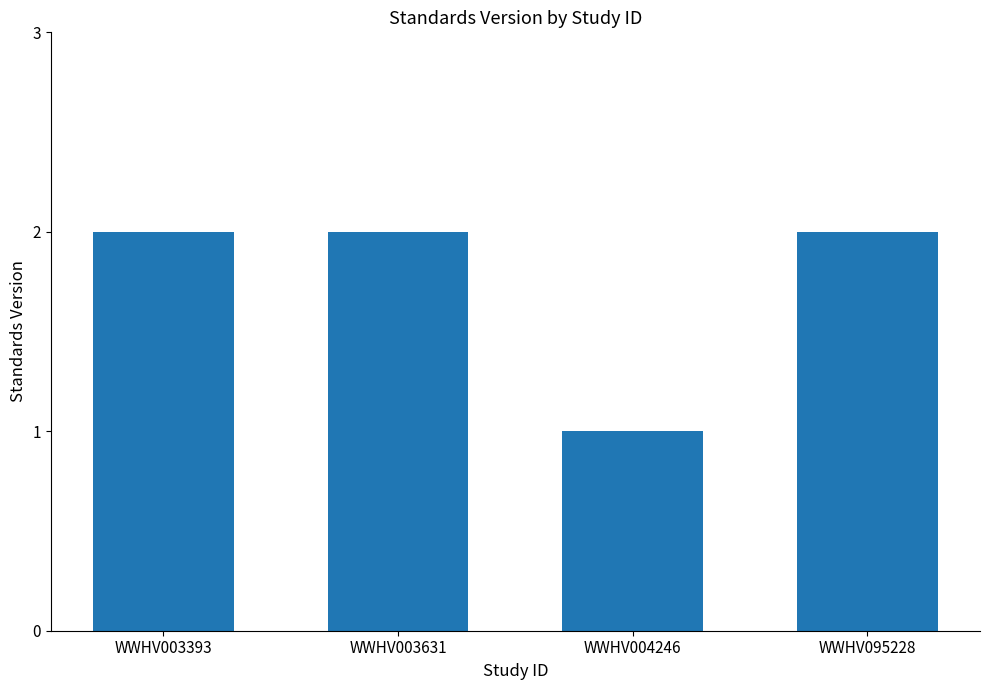

What is the ratio of the value at WWHV004246 to the value at WWHV003393?

0.5